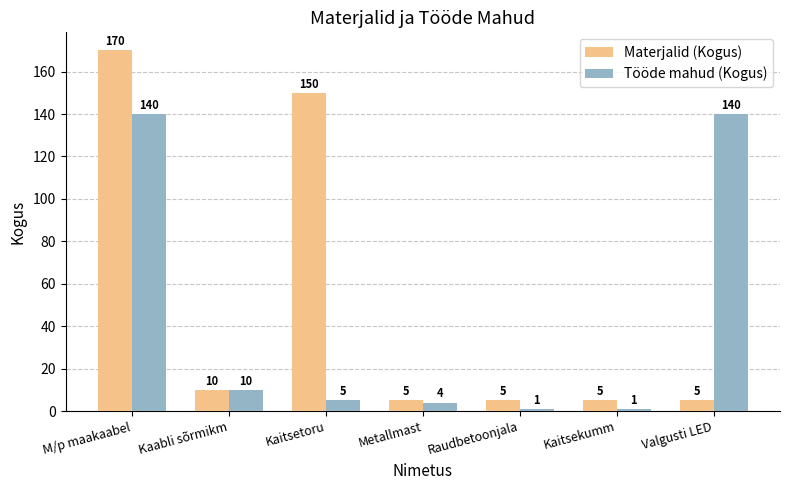

Rank the series by their maximum value, from lowest to highest.

Tööde mahud (Kogus), Materjalid (Kogus)